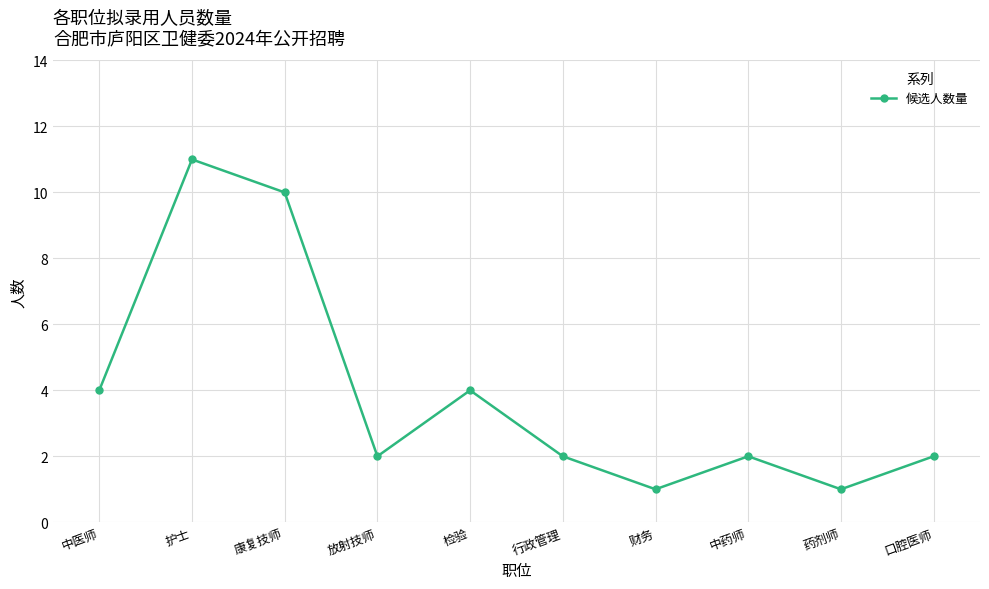

At which label does the data first exceed 2?

中医师